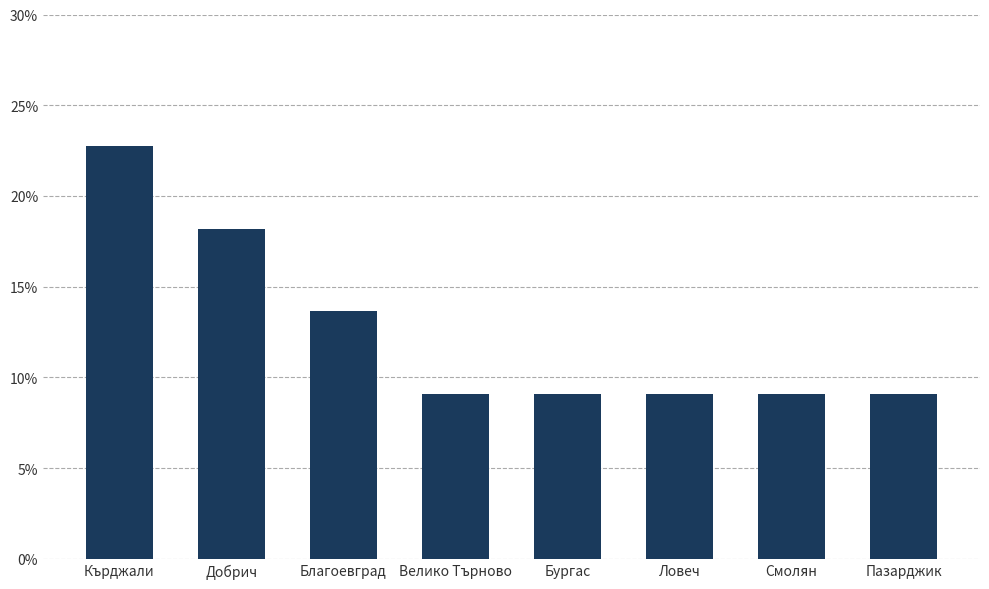

Rank the categories by value from highest to lowest.

Кърджали, Добрич, Благоевград, Велико Търново, Бургас, Ловеч, Смолян, Пазарджик